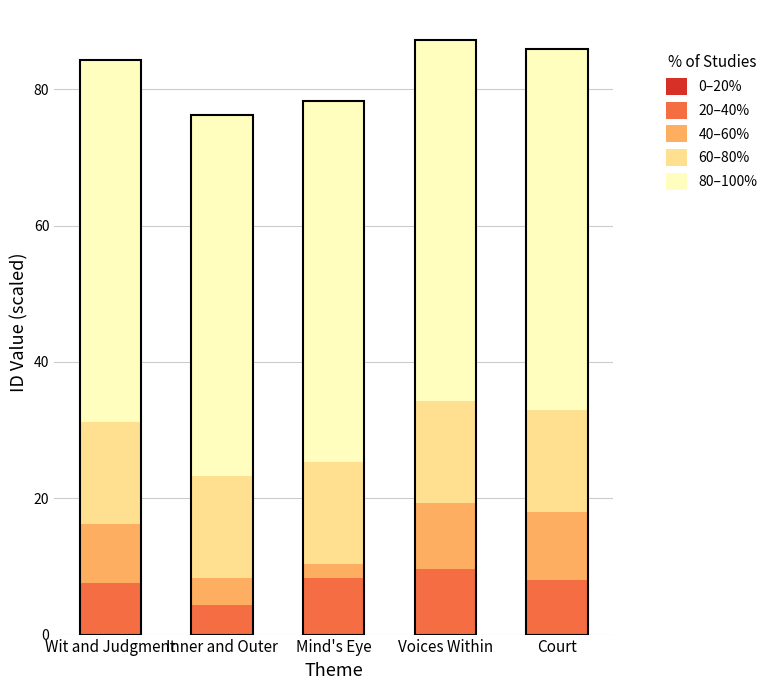

What is the lowest value of the 20–40% series?

4.4